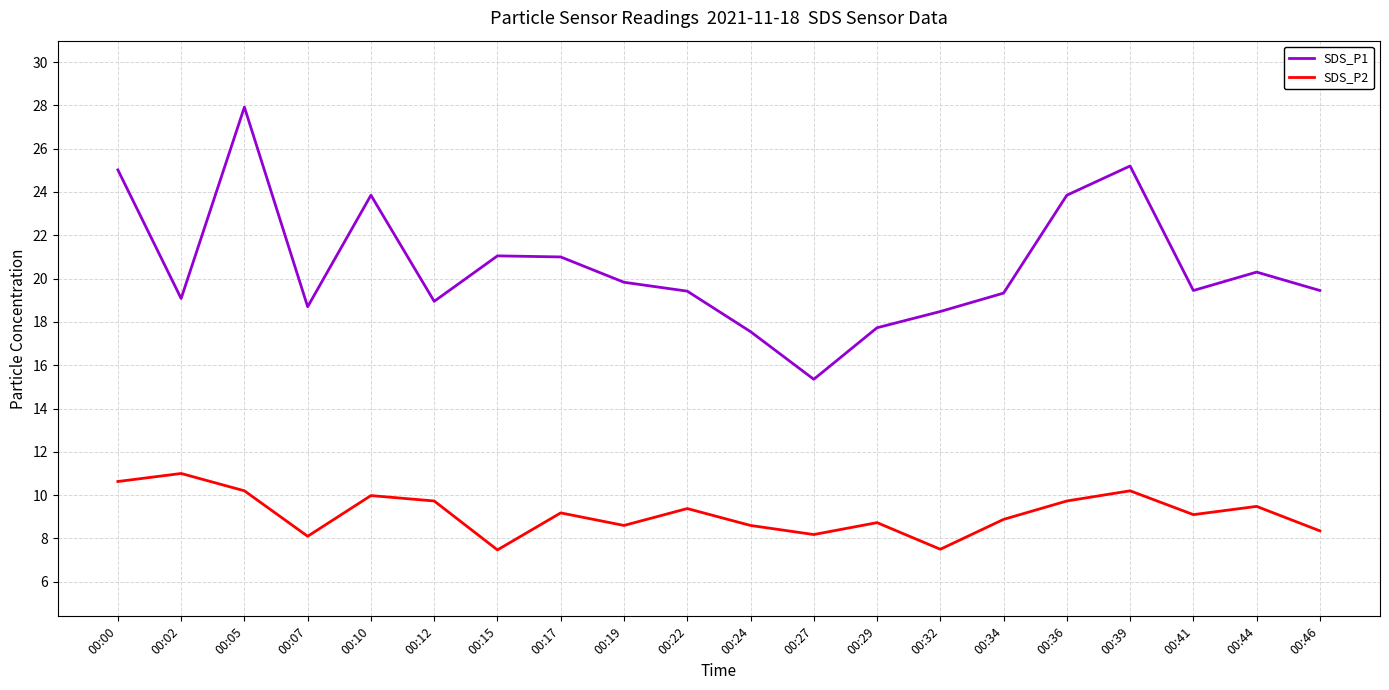

What is the difference between the highest and lowest values at 00:22?

10.0